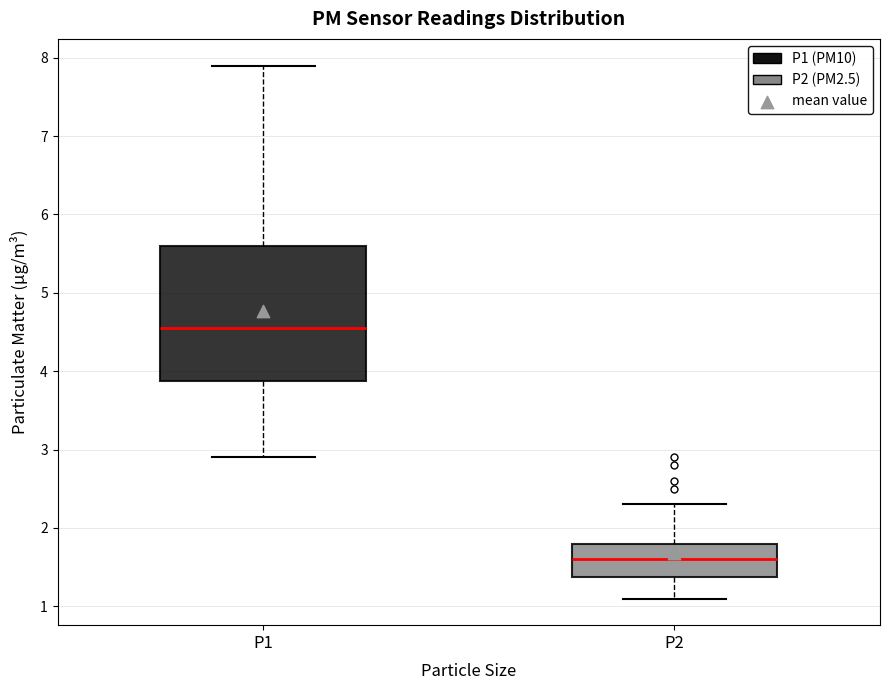

Where does the lower whisker of the box for P2 end on the y-axis? The values are not printed on the chart, so give them approximately, as read against the axis.

1.1